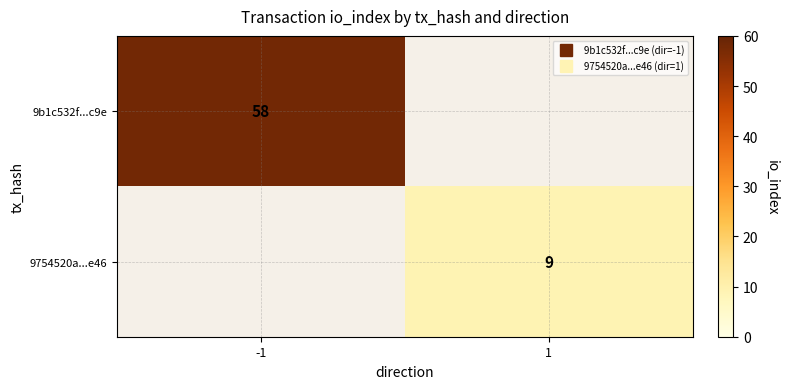

How many values in 9754520a...e46 are above zero?

1